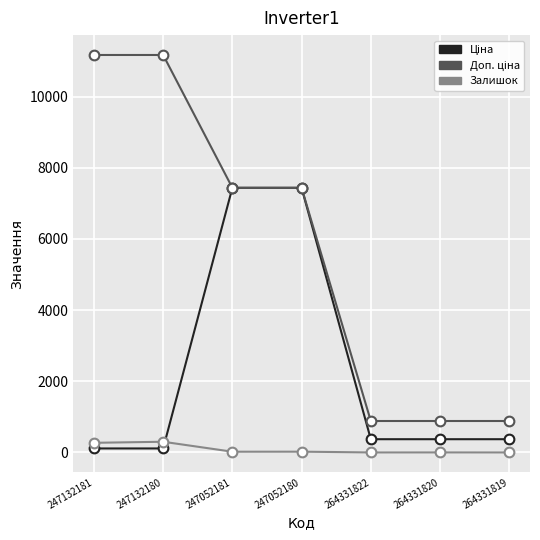

What is the greatest value displayed?

11169.0